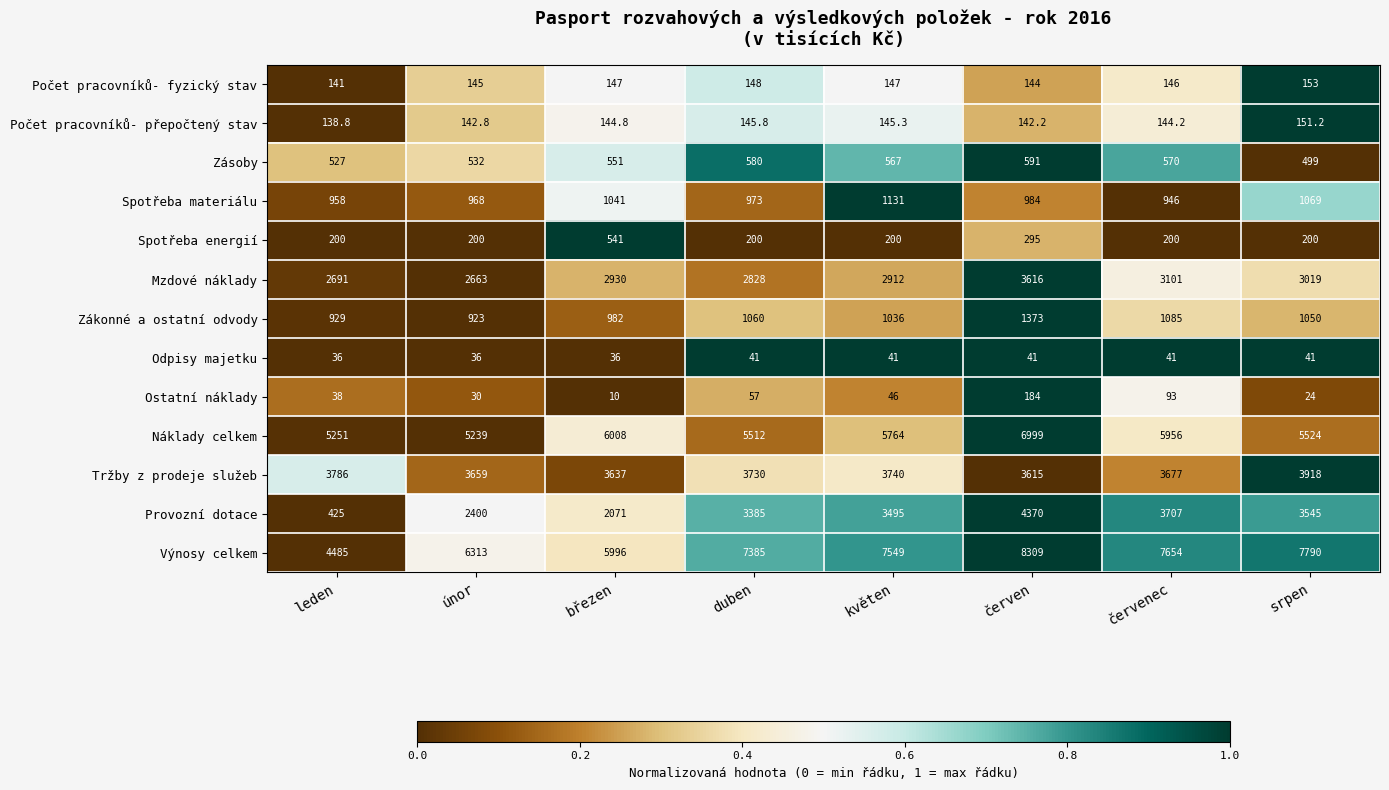

What is the maximum value shown in the chart?

8309.0